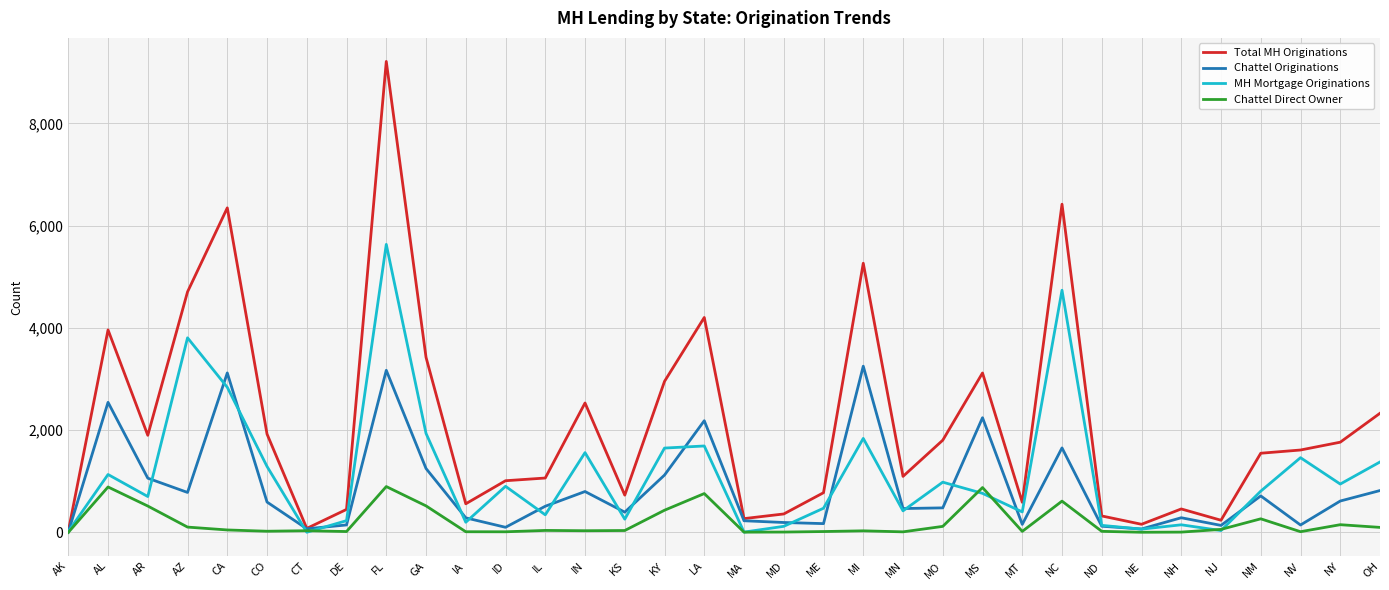

True or false: Chattel Originations has a value of 3120 at CA.

True